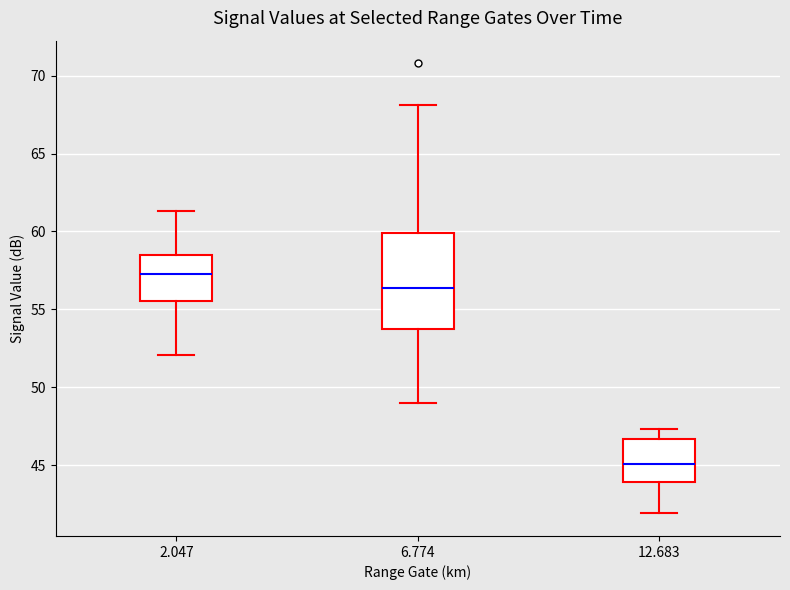

Which box is the tallest, from its lower edge to its upper edge?

6.774